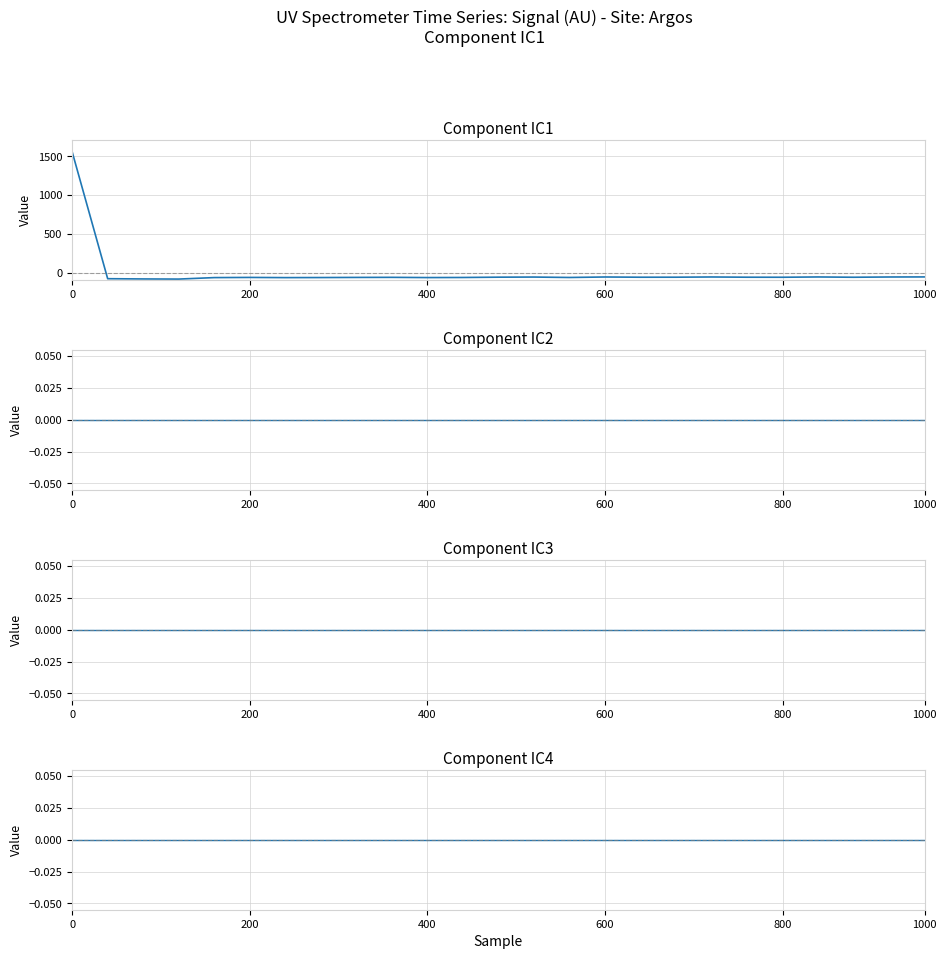

What position from the right is 0?

25